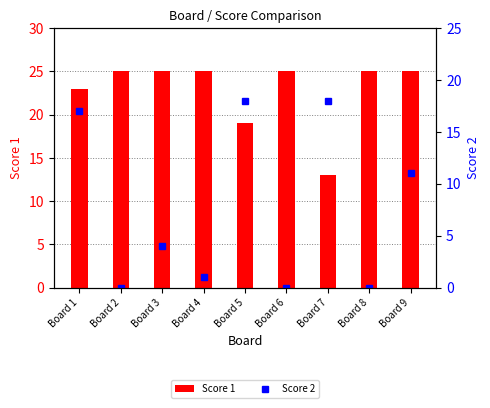

Reading right to left, what are all the values shown in this chart?

Score 1: 25	25	13	25	19	25	25	25	23
Score 2: 11	0	18	0	18	1	4	0	17